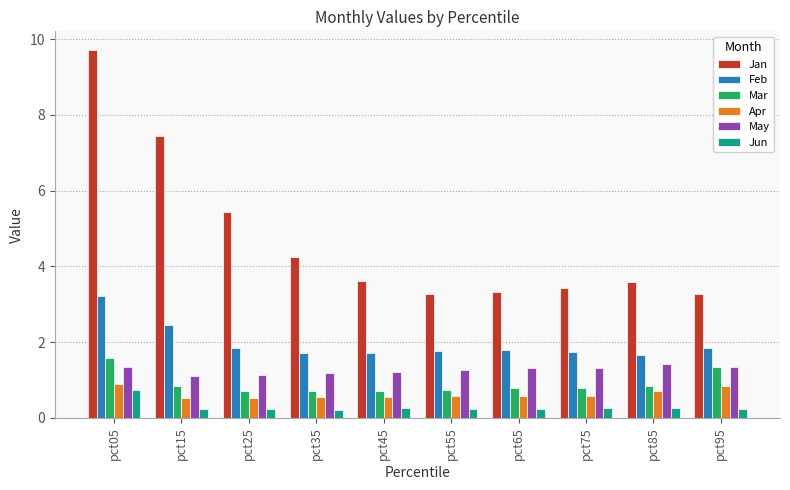

At how many categories does at least one series exceed 6?

2